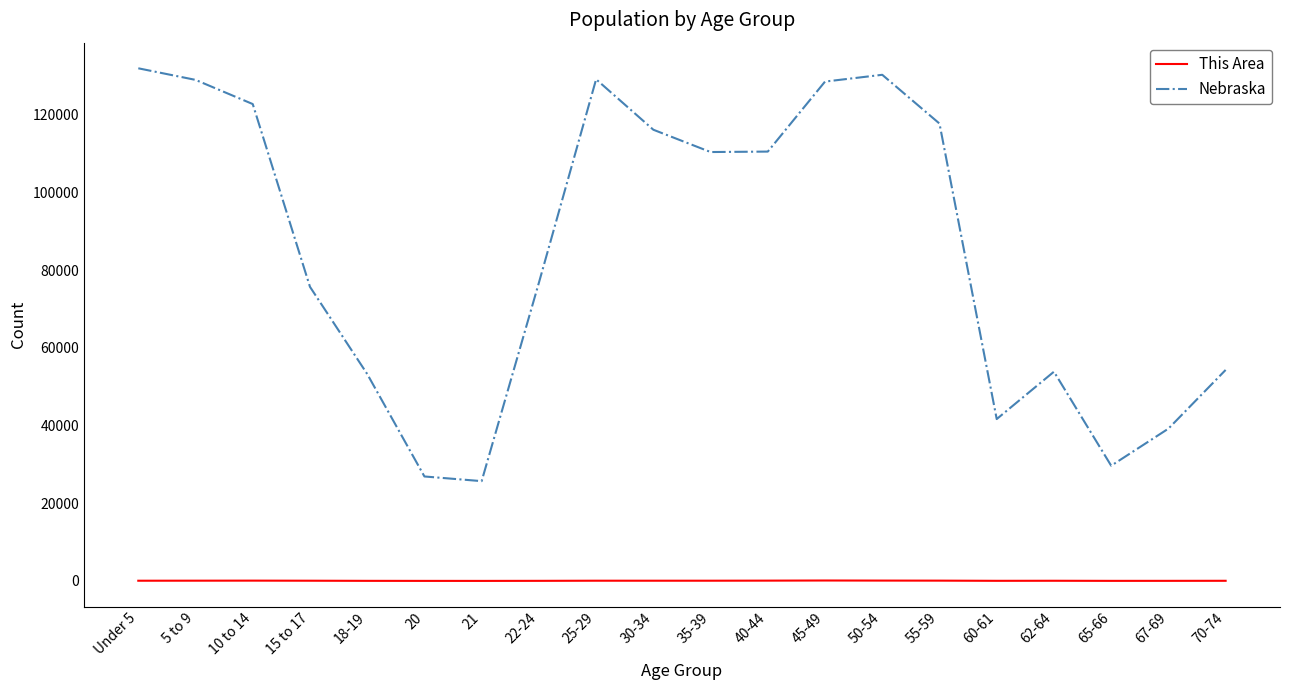

Is it true that Nebraska equals 195360 at Under 5?

False